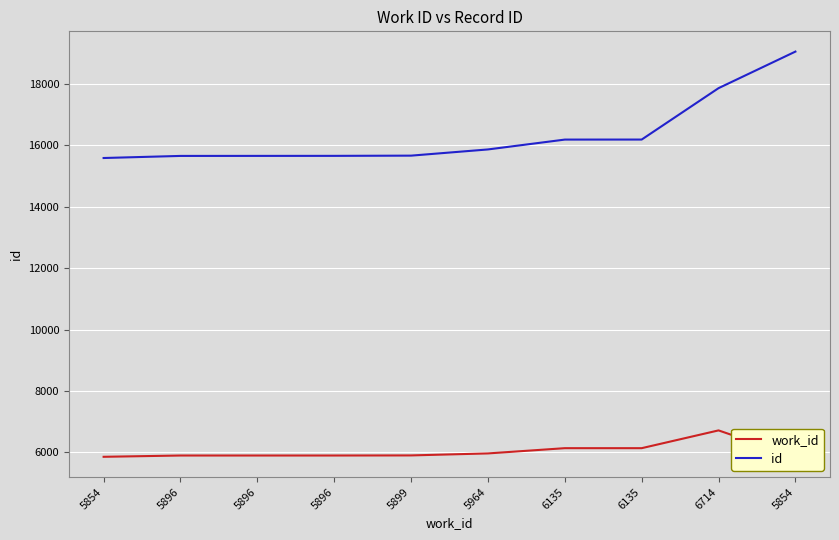

Is this an area chart (filled region under the line)?

No